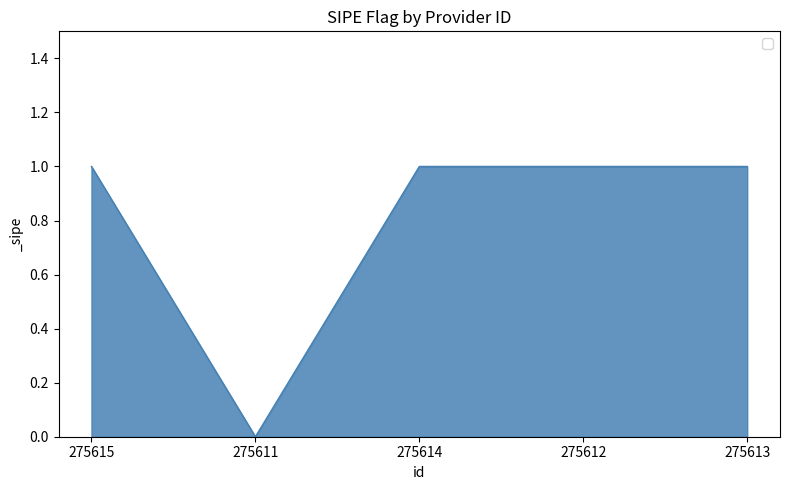

Reading right to left, transcribe all the data shown in this chart.

275613=1	275612=1	275614=1	275611=0	275615=1